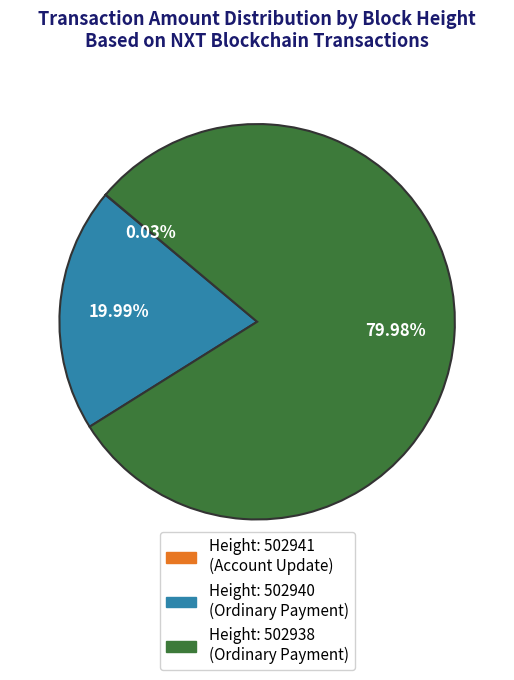

To the nearest percent, what is the difference between the largest and smallest slice percentages?

80%